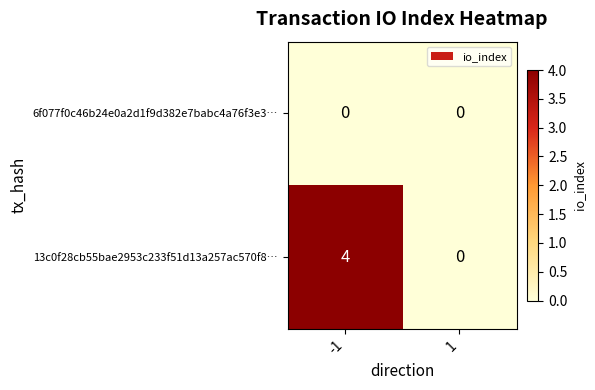

Reading left to right, transcribe all the data shown in this chart.

6f077f0c46b24e0a2d1f9d382e7babc4a76f3e3…: -1=0	1=0
13c0f28cb55bae2953c233f51d13a257ac570f8…: -1=4	1=0